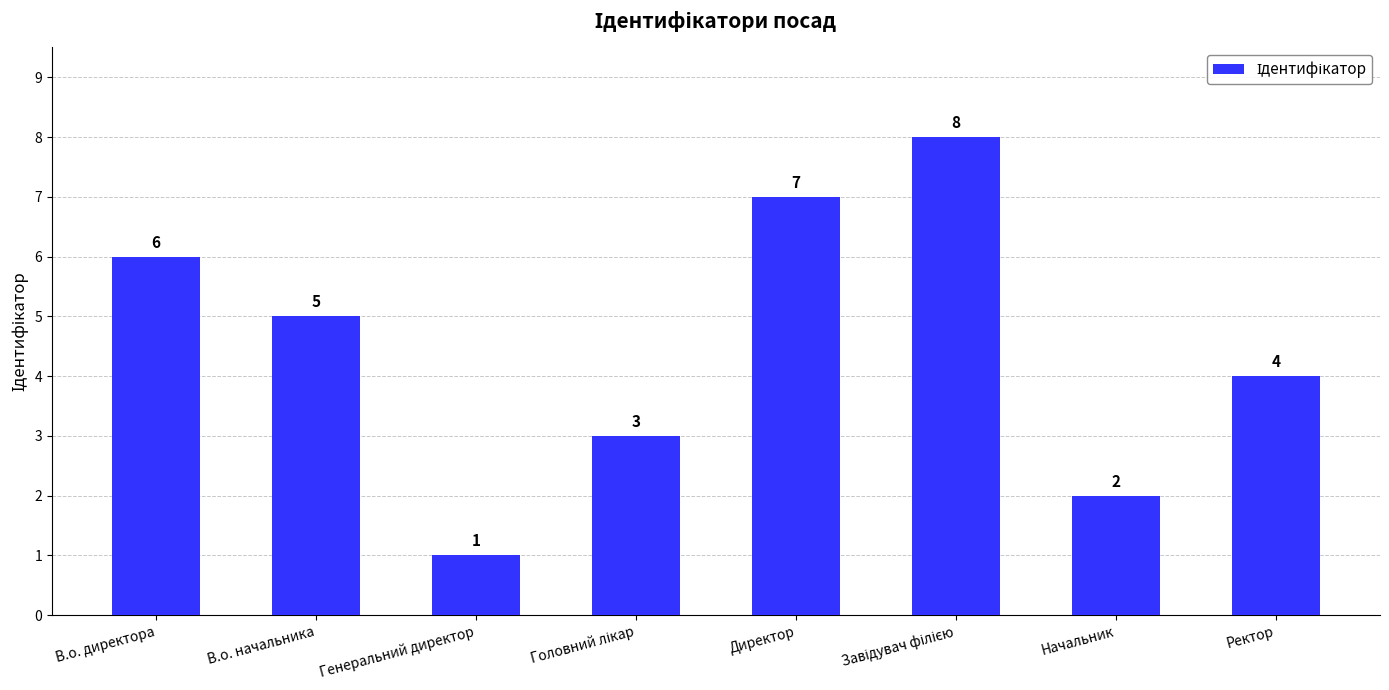

What is the minimum value shown in the chart?

1